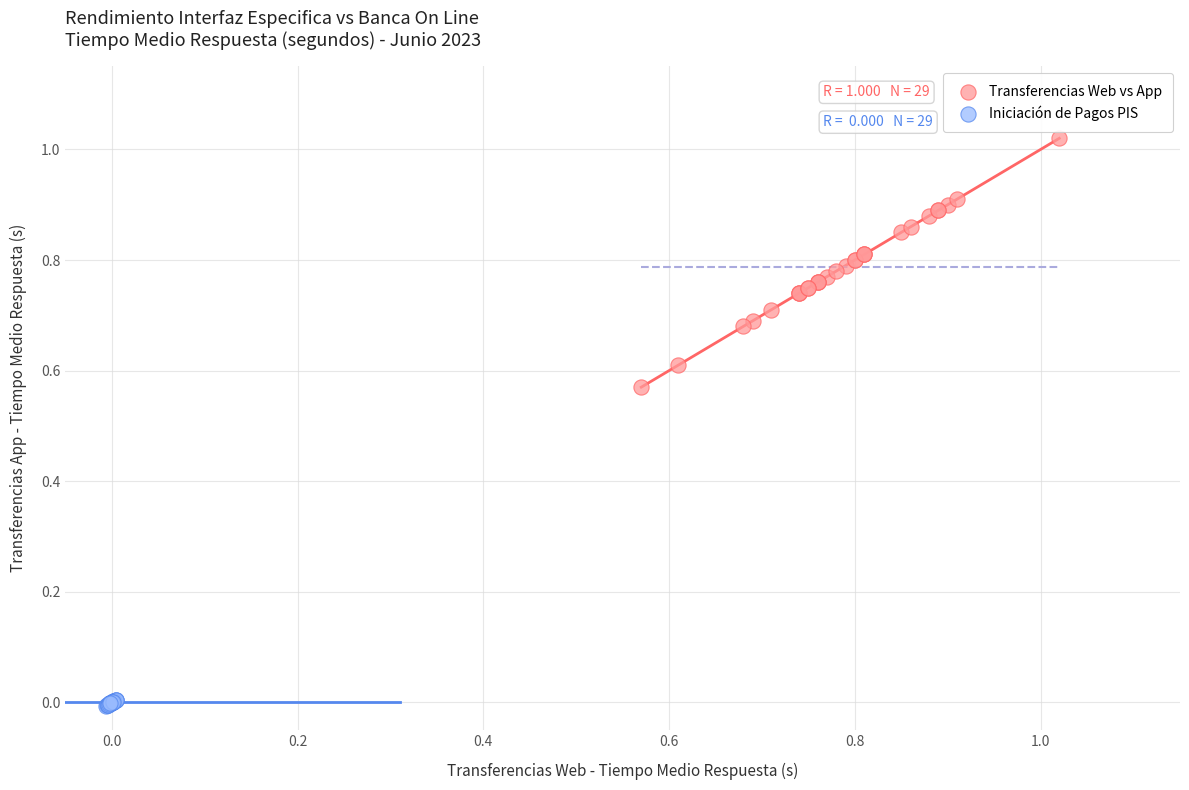

Which series reaches the minimum Y coordinate?

Iniciación de Pagos PIS